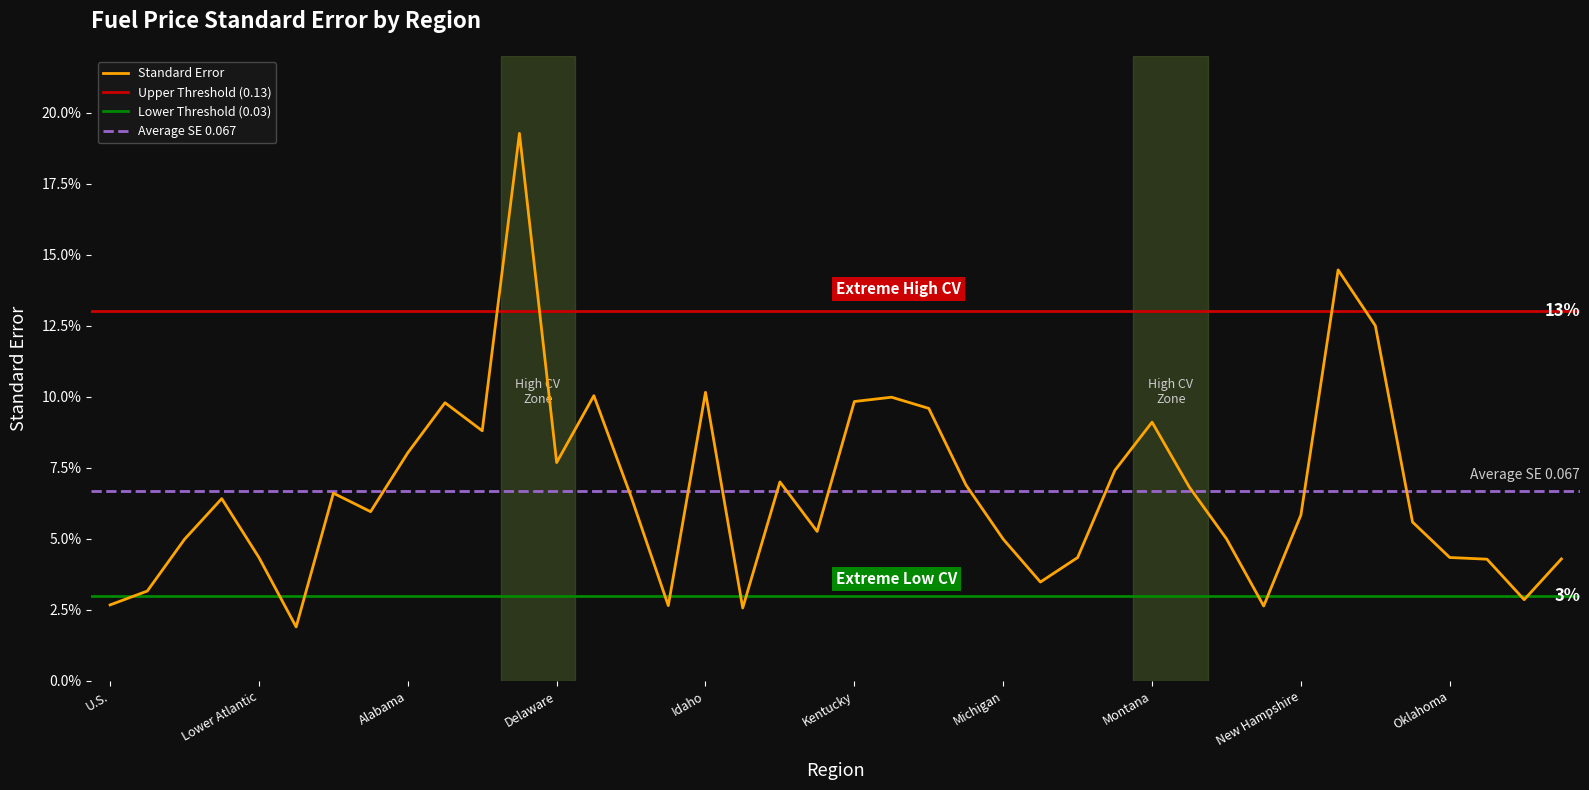

True or false: the data shows 0.1 at Arkansas.

False